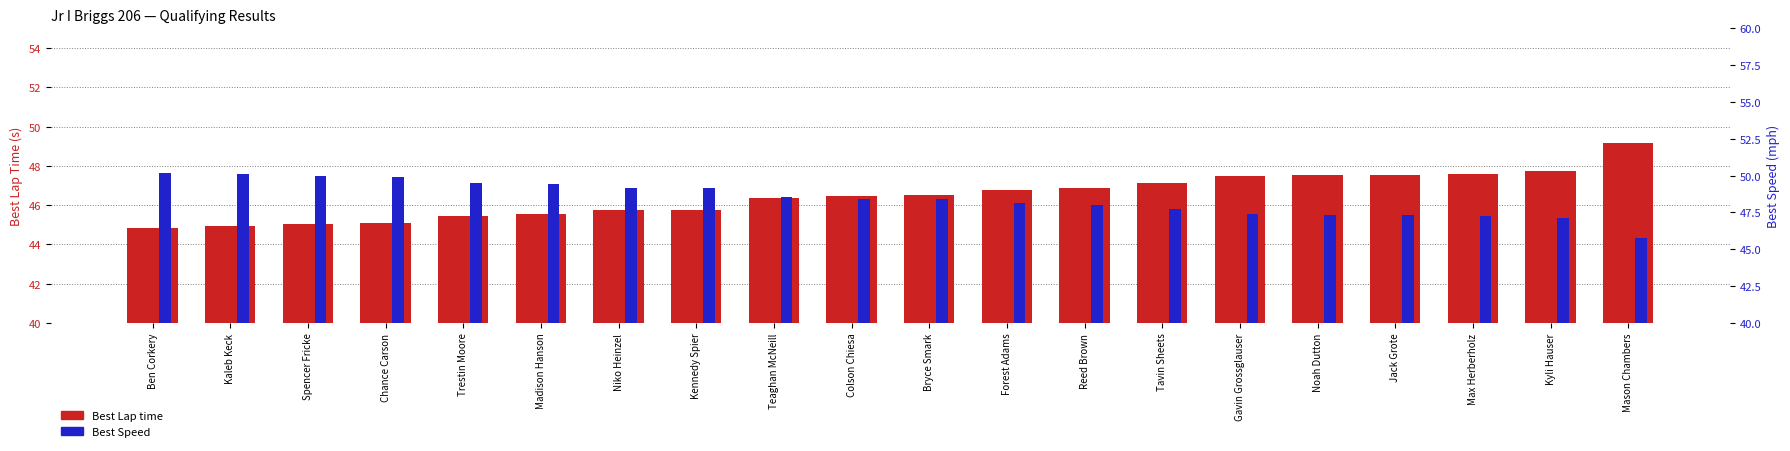

What is the difference between the maximum and minimum values in the Best Lap time series?

4.3